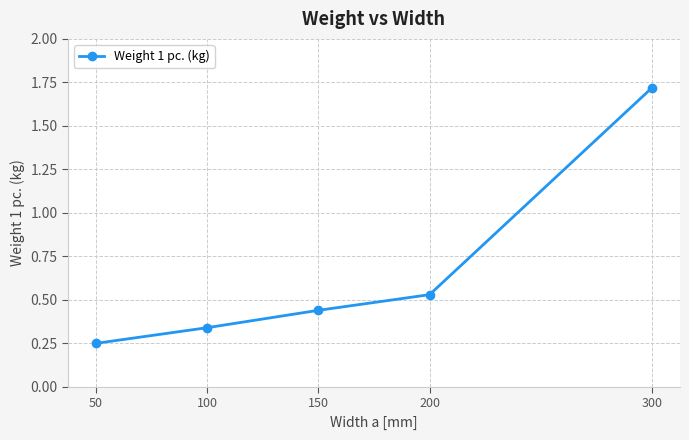

Between 200 and 300, which is larger?

300